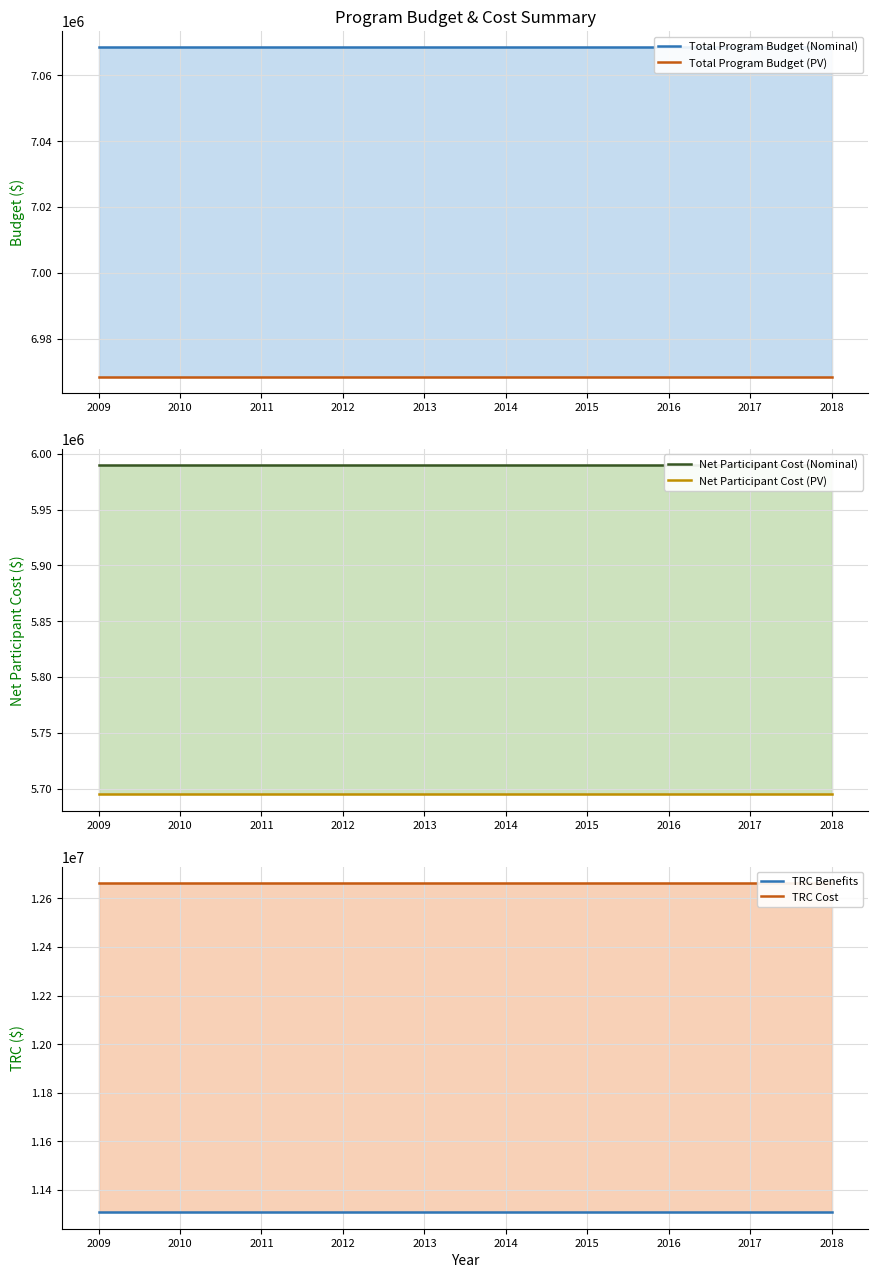

What is the difference between the highest and lowest values at 2014?

6968613.6